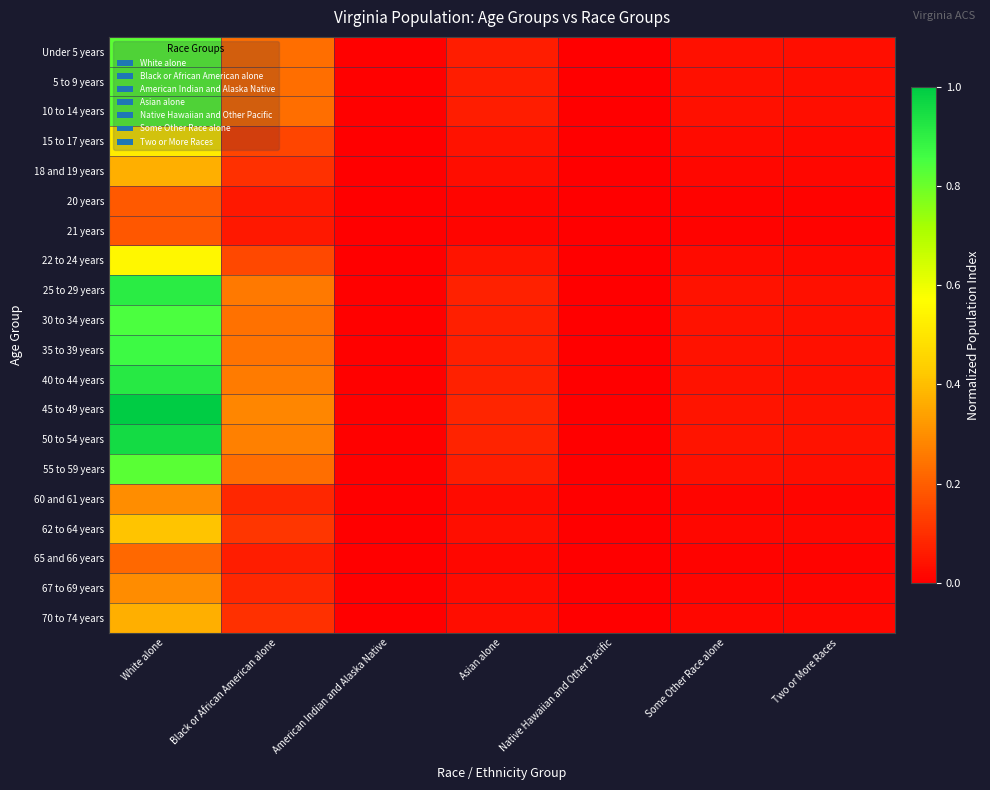

Which label corresponds to the largest value in the chart?

White alone